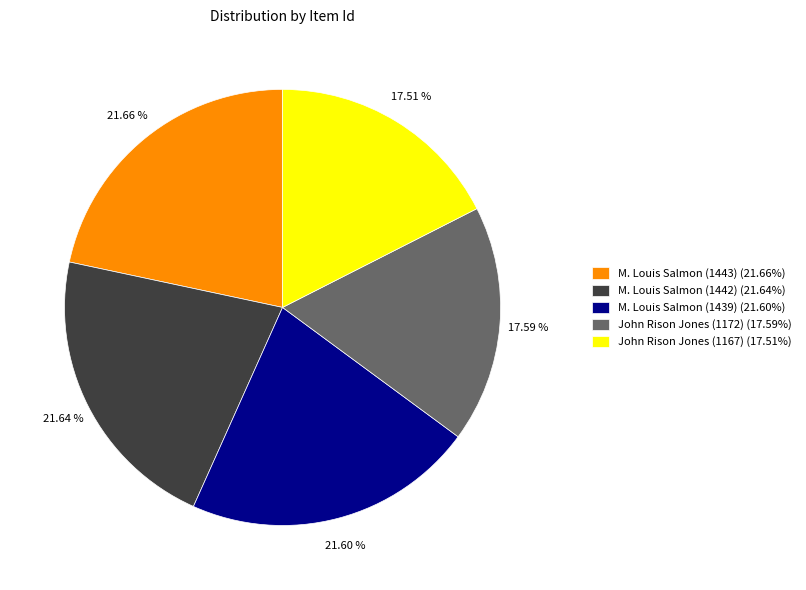

How many slices are in this pie chart?

5